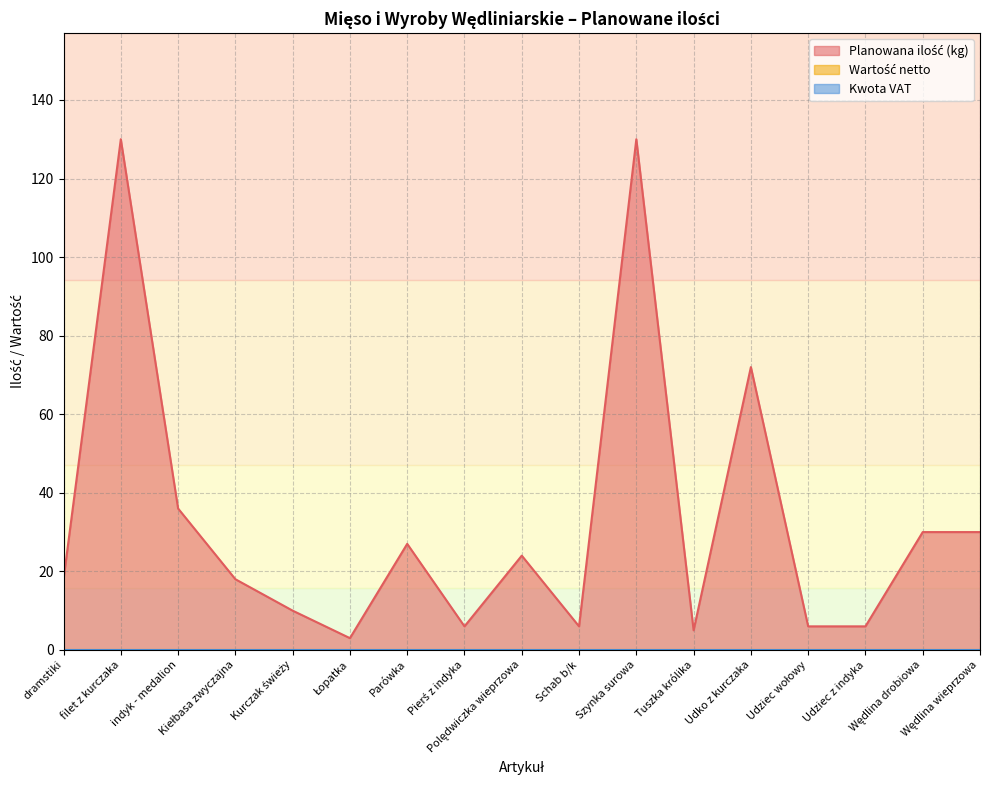

What is the difference between the highest and lowest values at Szynka surowa?

130